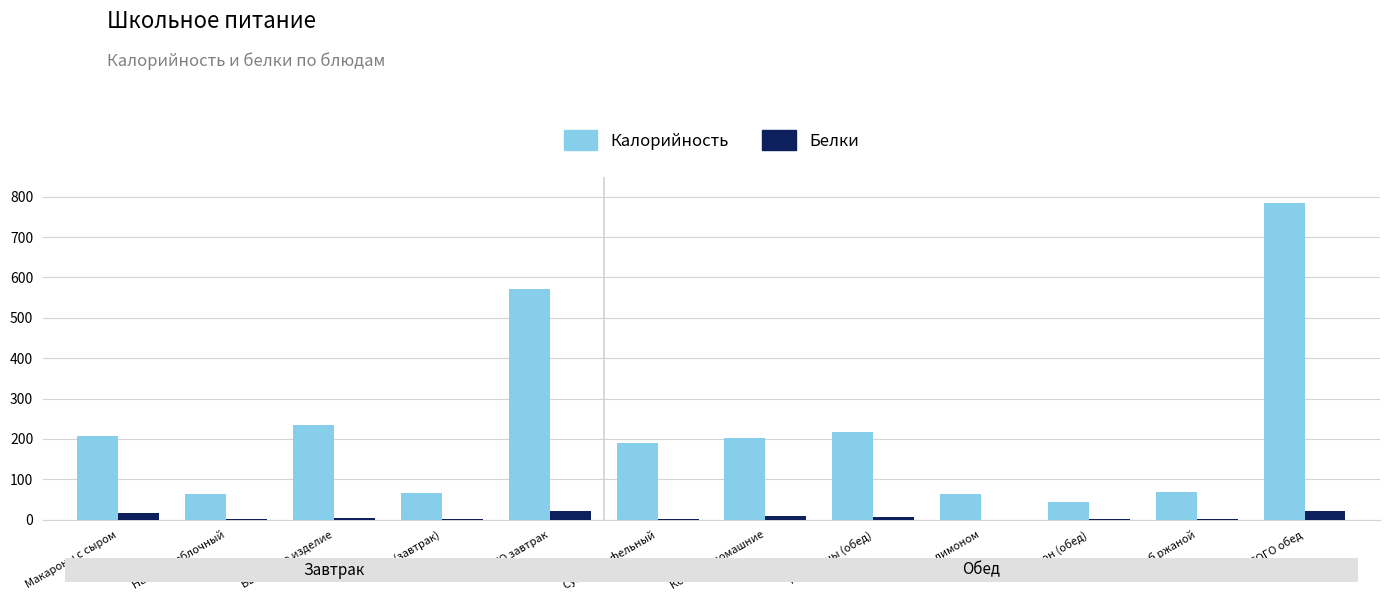

At which category is the sum across all series the highest?

ИТОГО обед